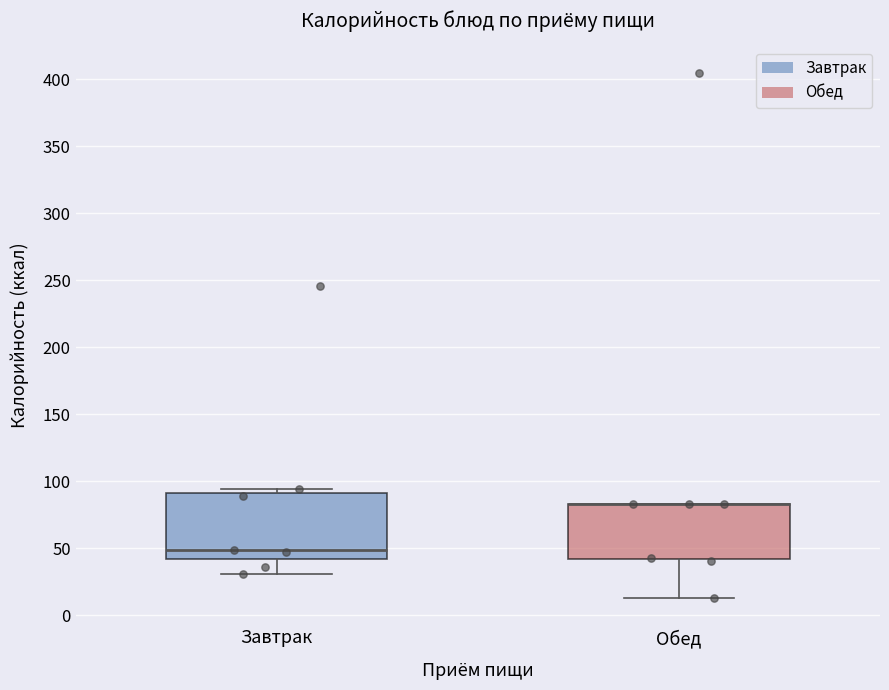

Where is the upper edge of the box for Обед on the y-axis? The values are not printed on the chart, so give them approximately, as read against the axis.

85